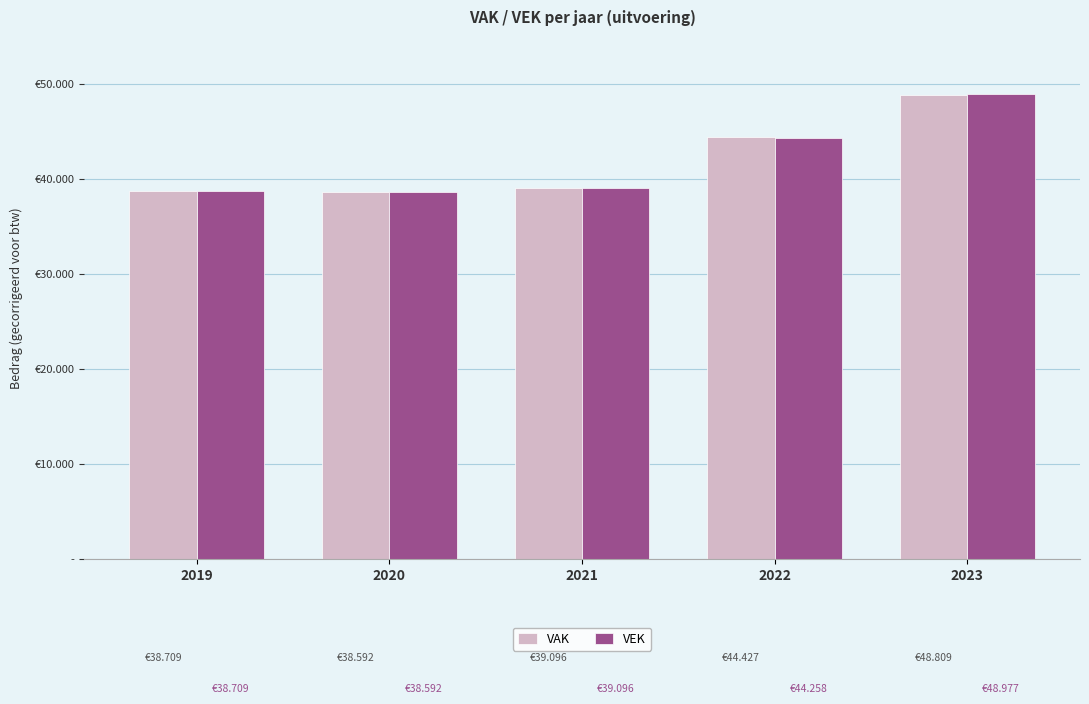

What are all the series names shown in the legend?

VAK, VEK